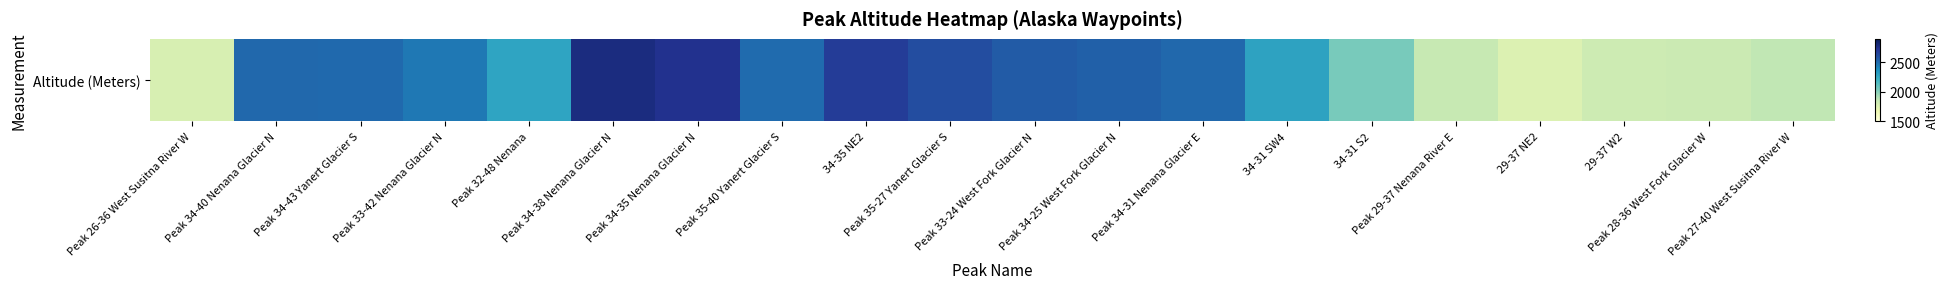

What is the difference between the second highest and minimum values?

985